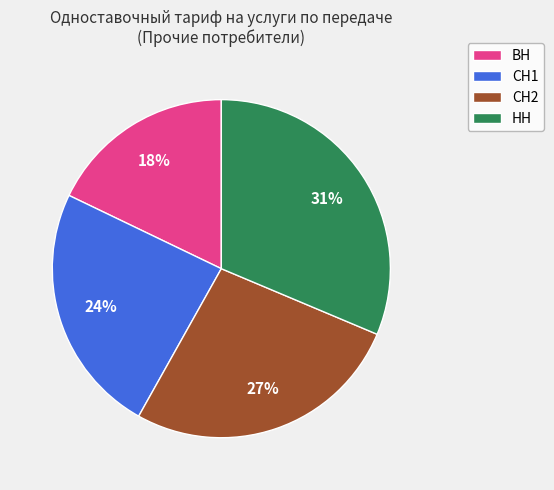

Count the number of slices in the pie.

4